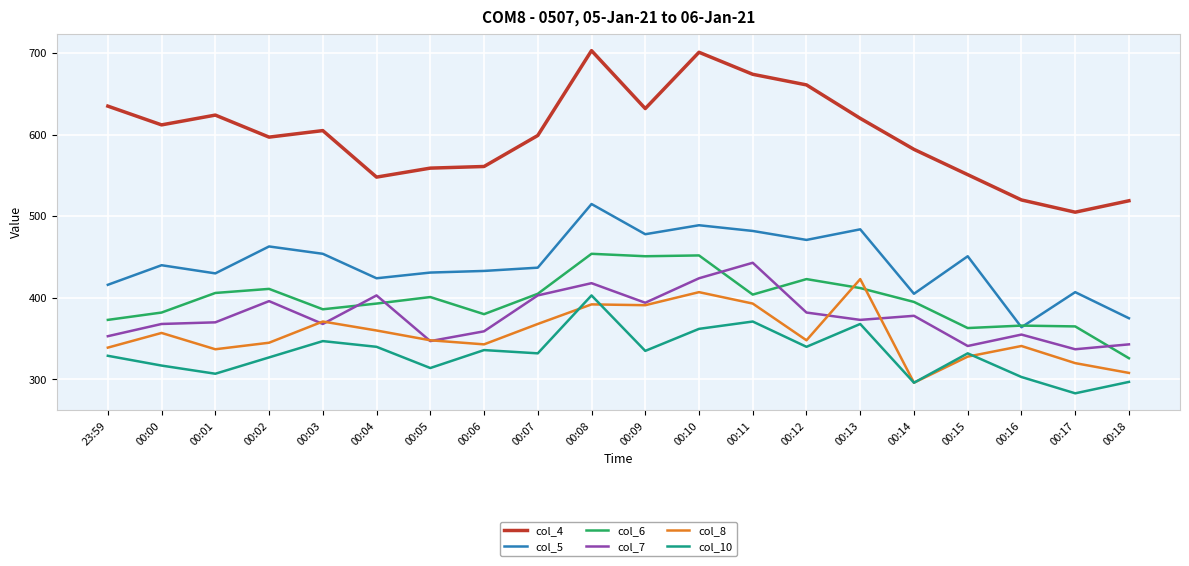

What is the greatest value displayed?

703